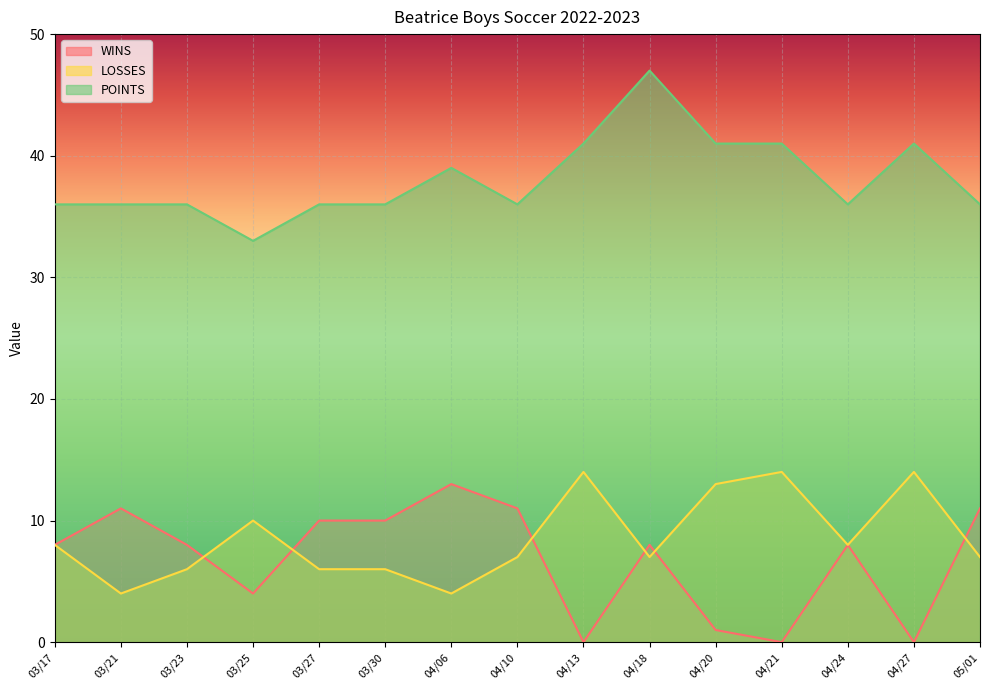

Which series has the largest range (max minus min)?

POINTS